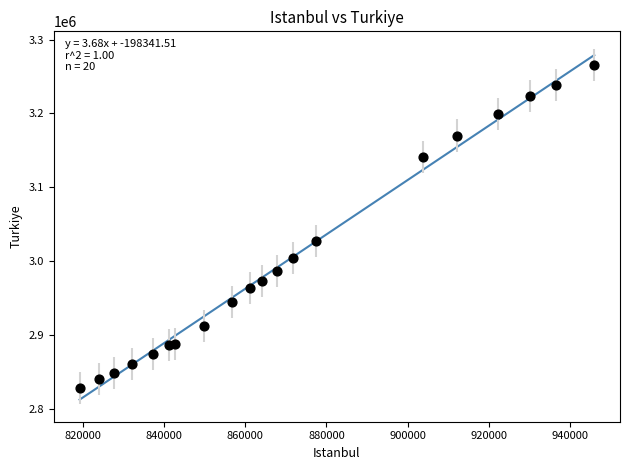

What is the range of X values (max minus min)?

126835